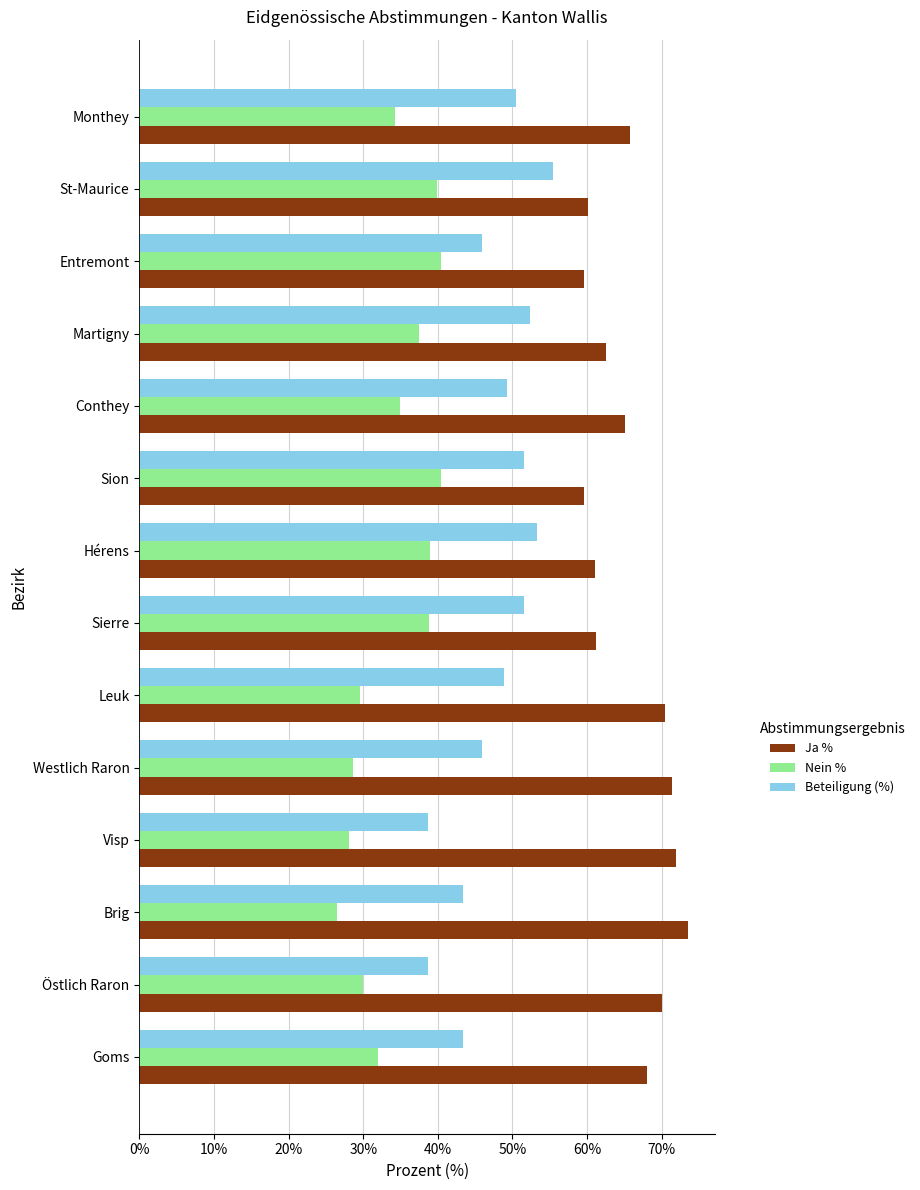

What is the sum of the Ja % values at St-Maurice and Leuk?

130.6